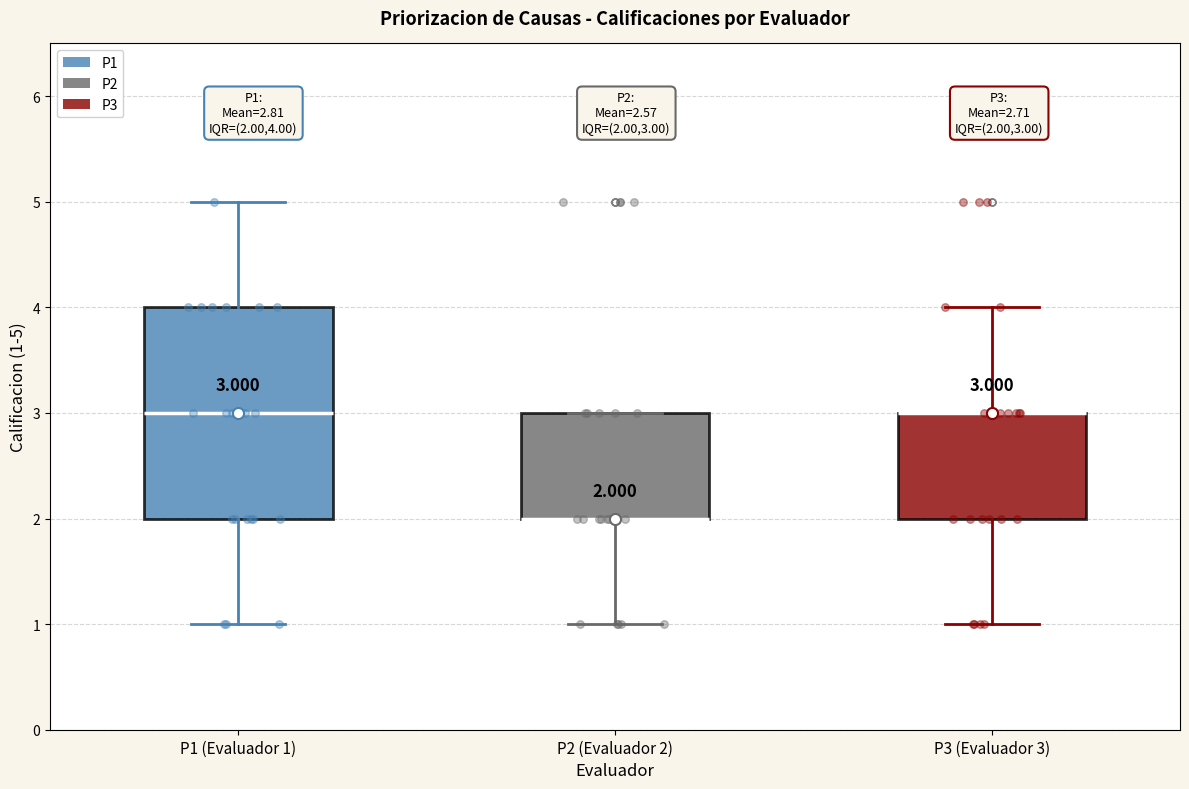

Which box is the tallest, from its lower edge to its upper edge?

P1 (Evaluador 1)